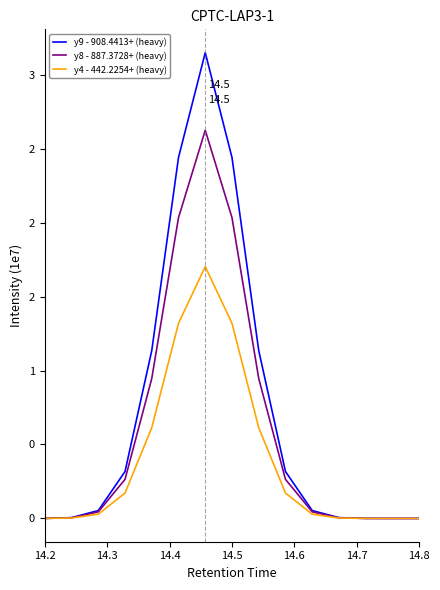

Which category has the lowest value in the y9 - 908.4413+ (heavy) series?

14.8